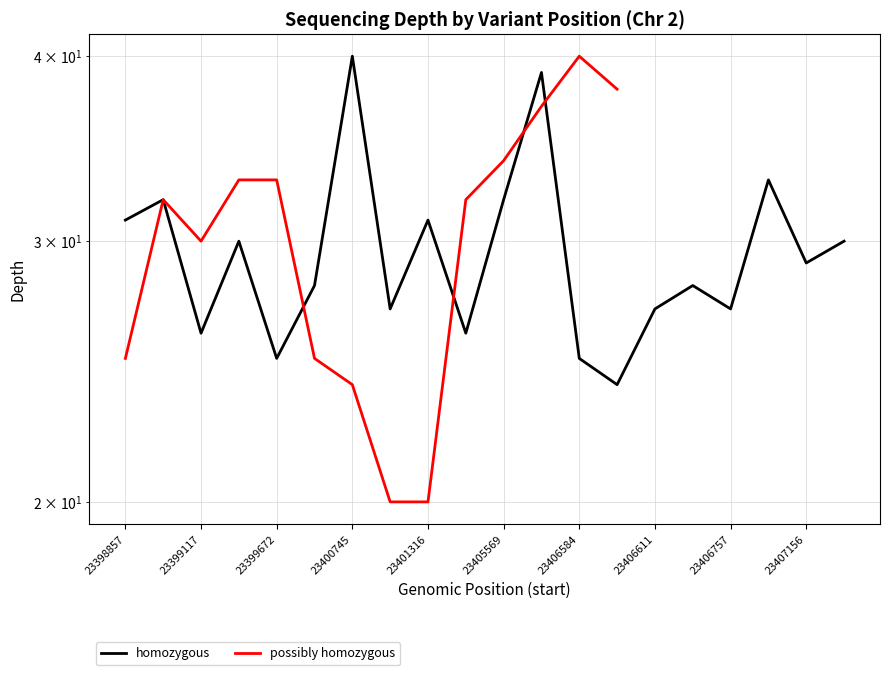

True or false: homozygous and possibly homozygous cross at least once.

True